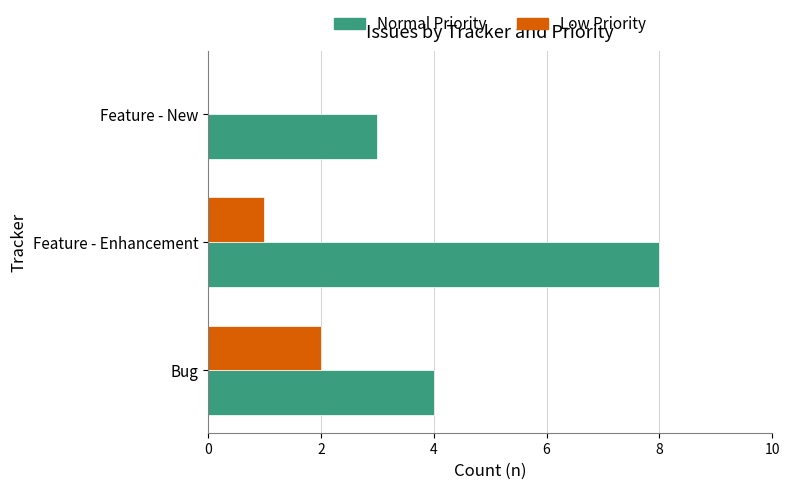

What is the greatest value displayed?

8